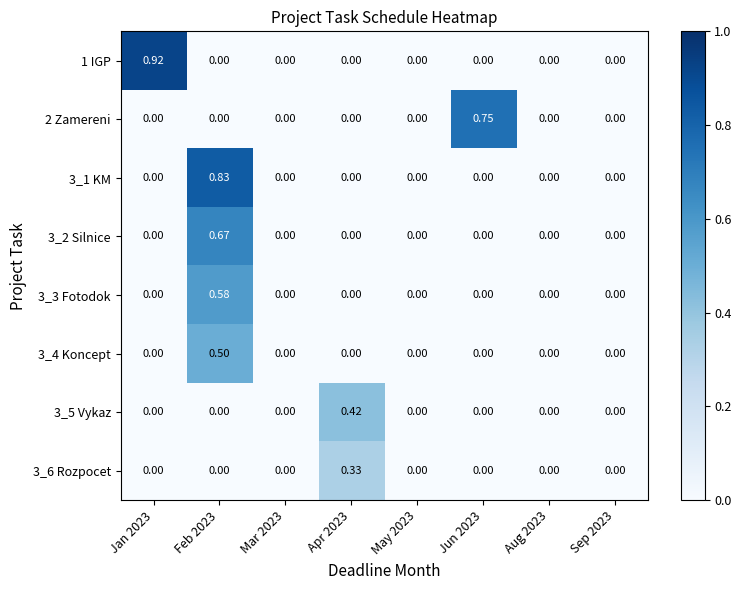

Rank the series at Apr 2023 from highest to lowest value.

3_5 Vykaz, 3_6 Rozpocet, 1 IGP, 2 Zamereni, 3_1 KM, 3_2 Silnice, 3_3 Fotodok, 3_4 Koncept